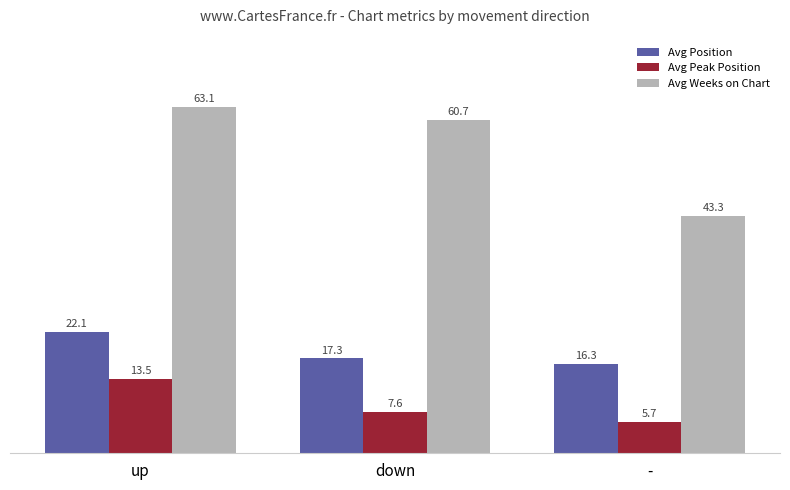

What is the label of the 3rd bar from the left?

-